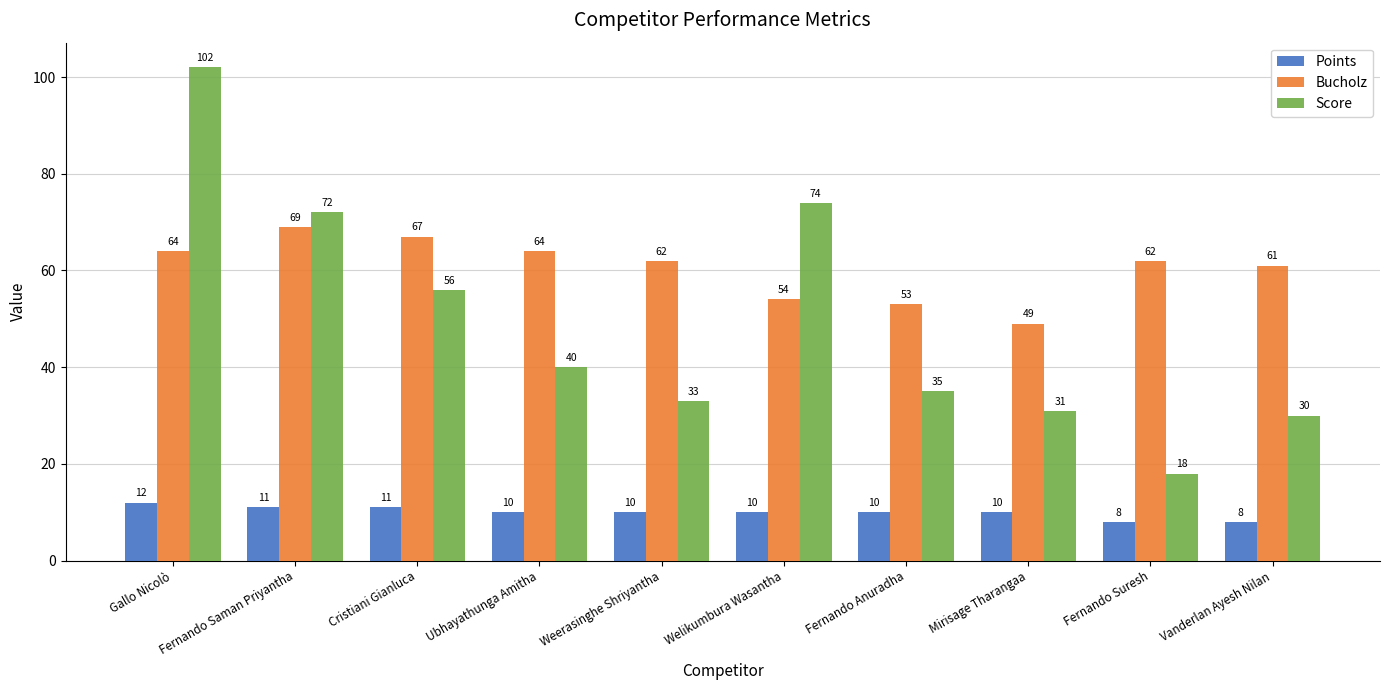

Which series changed the most between Cristiani Gianluca and Fernando Suresh?

Score